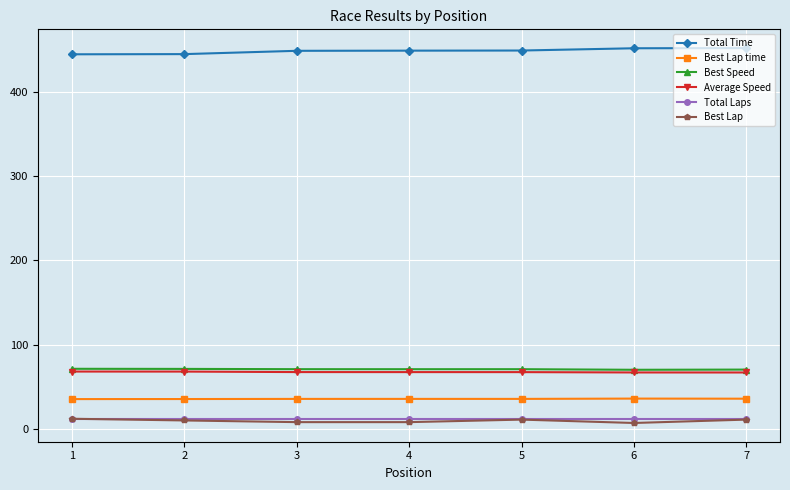

What is the sum of the Best Speed values at 1 and 5?

142.1